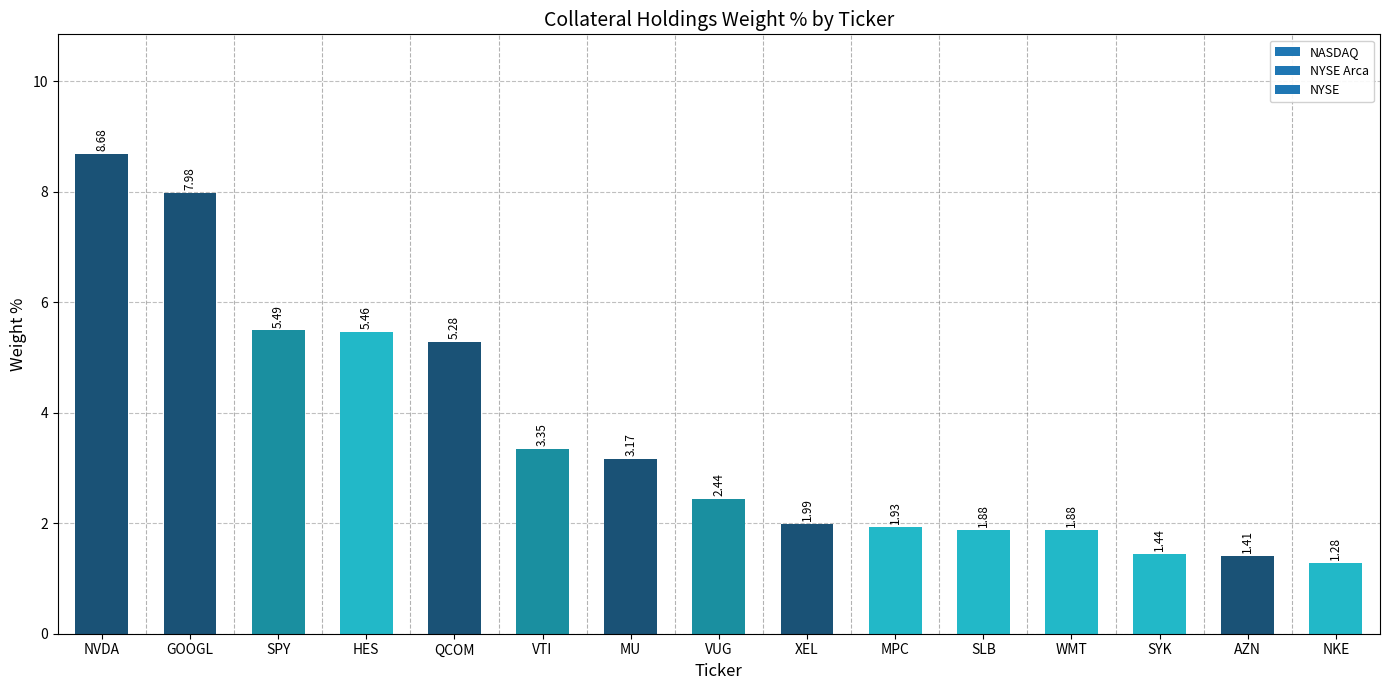

At which label is the value closest to 4?

VTI